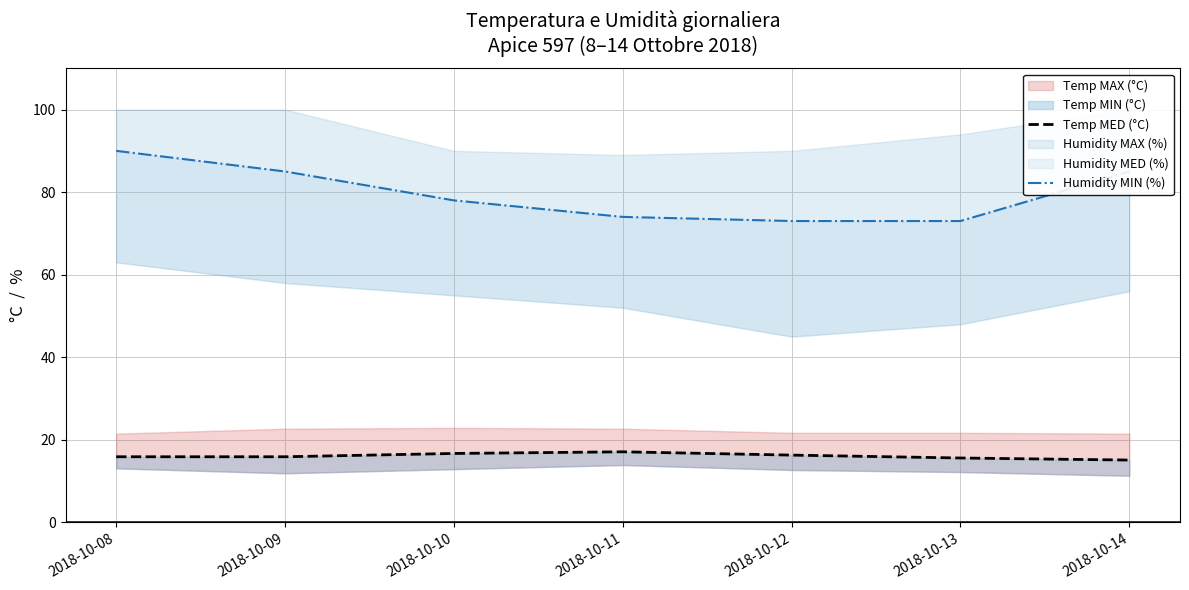

Does the chart have visible grid lines?

Yes